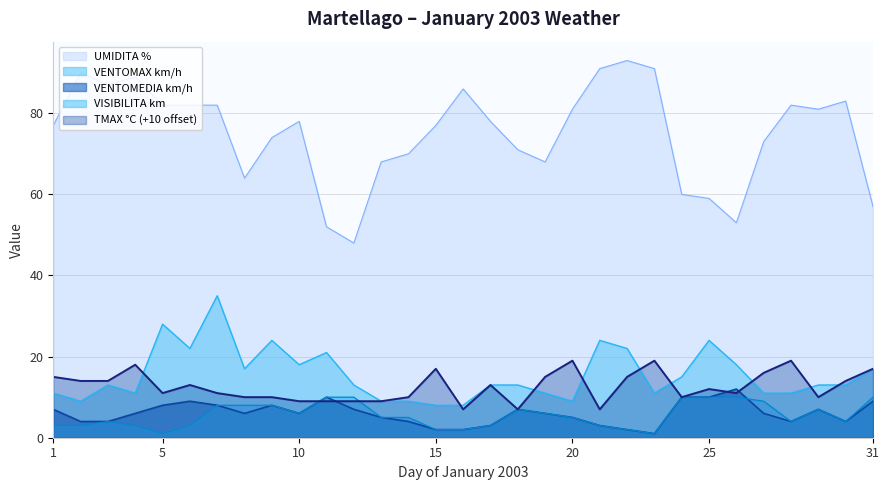

Between 19 and 24, which series saw the biggest shift?

UMIDITA %